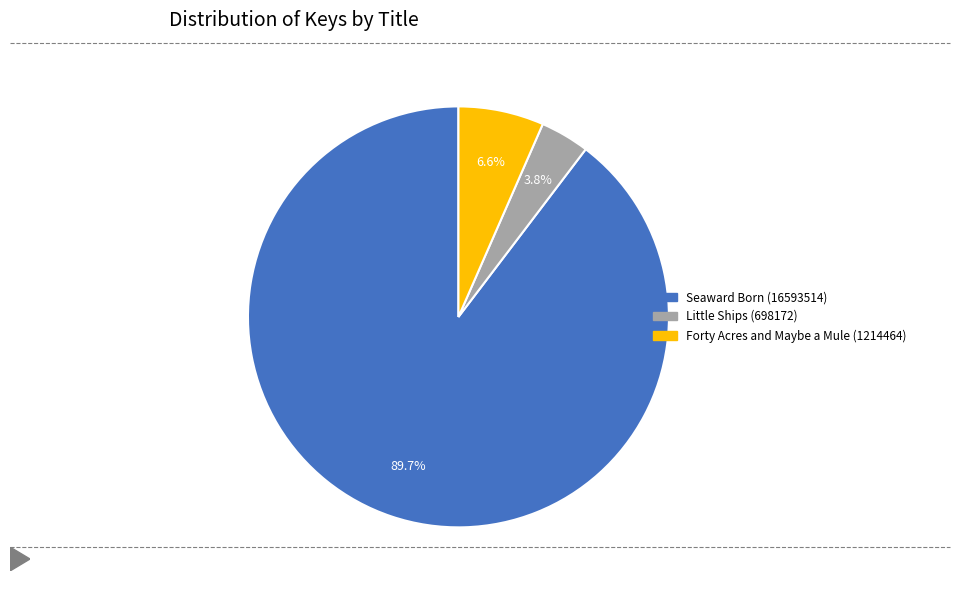

What portion of the pie excludes Little Ships (698172)?

96.2%